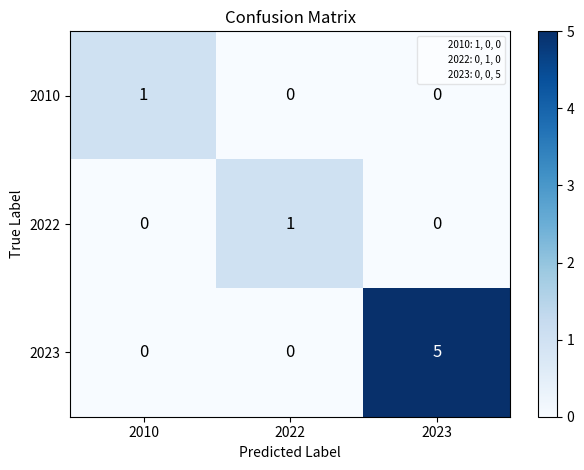

True or false: 2010 has a value of 0 at 2022.

True